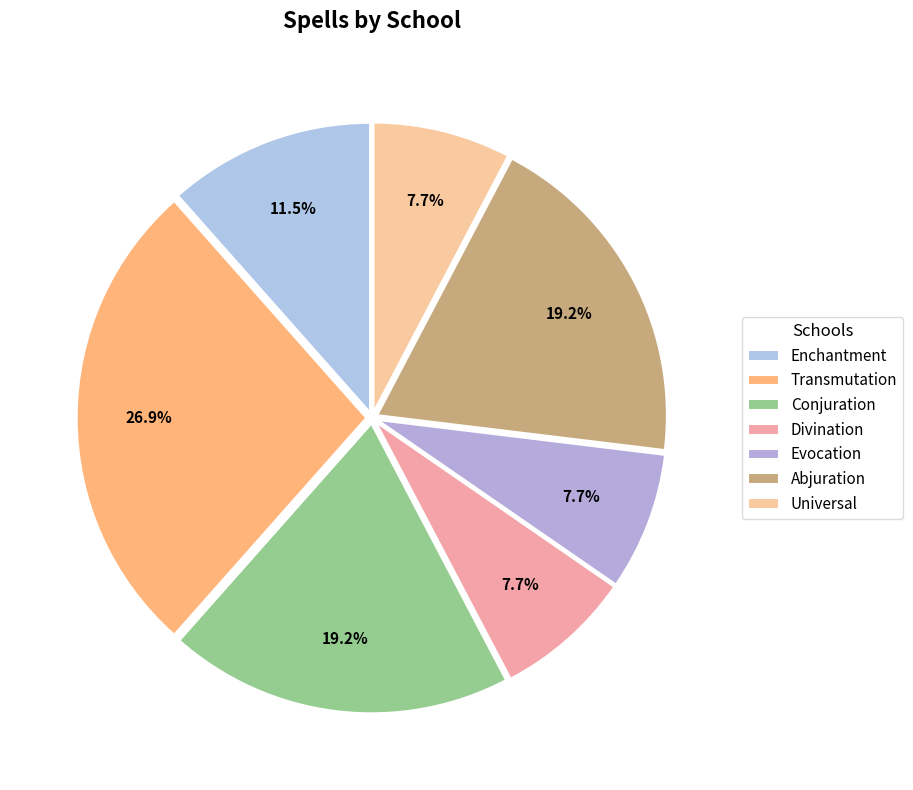

Count the number of slices in the pie.

7